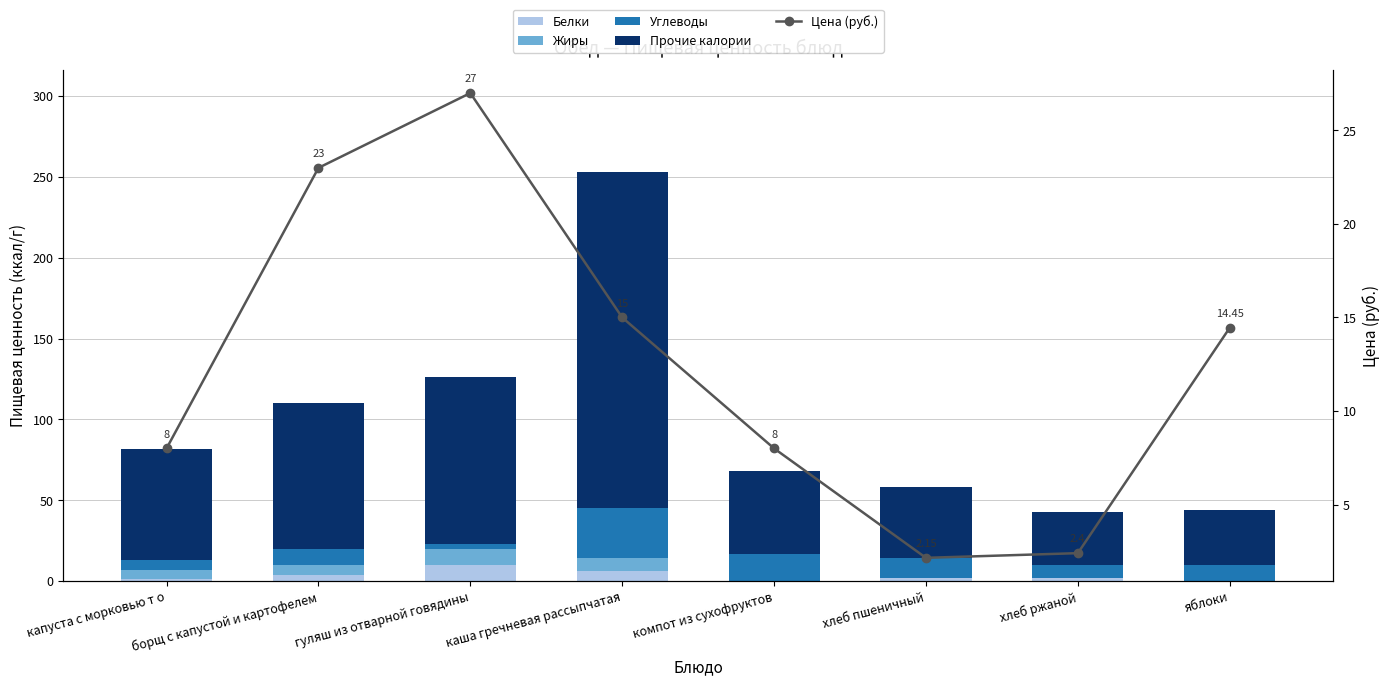

What position from the left is гуляш из отварной говядины?

3